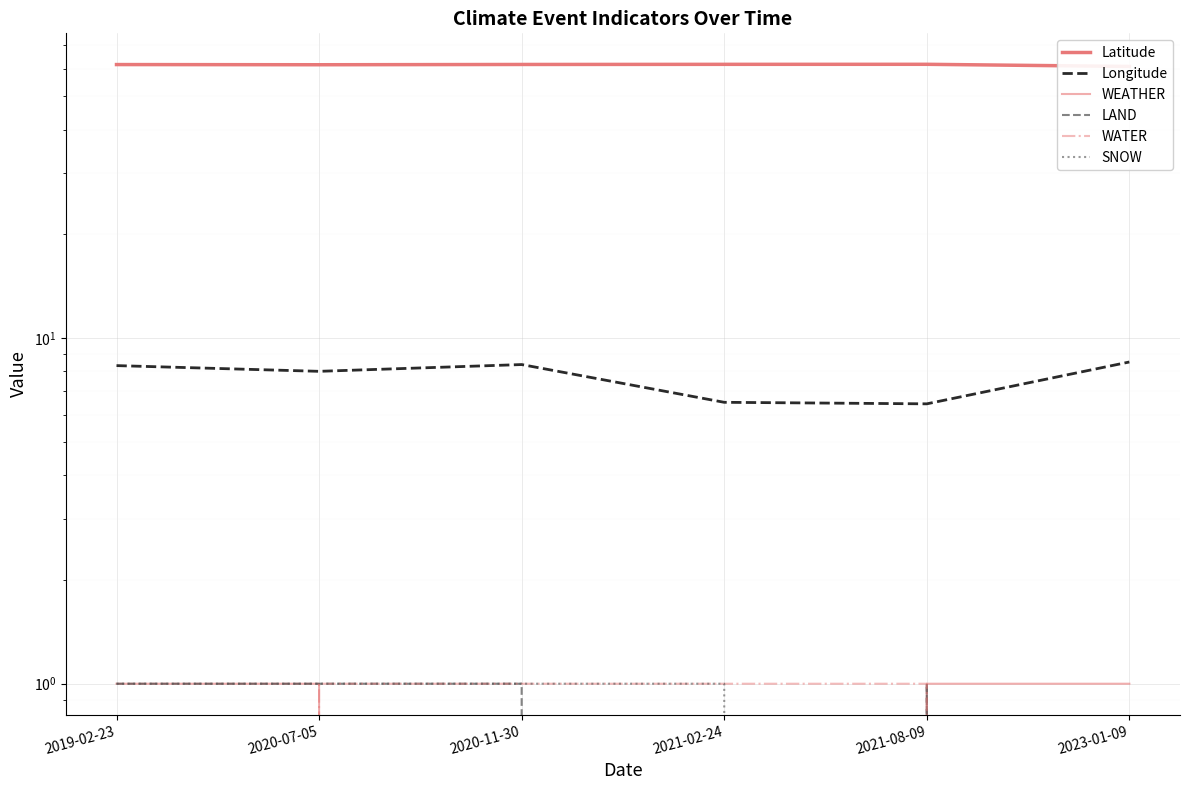

At which category does the chart reach its minimum across all series?

2020-11-30